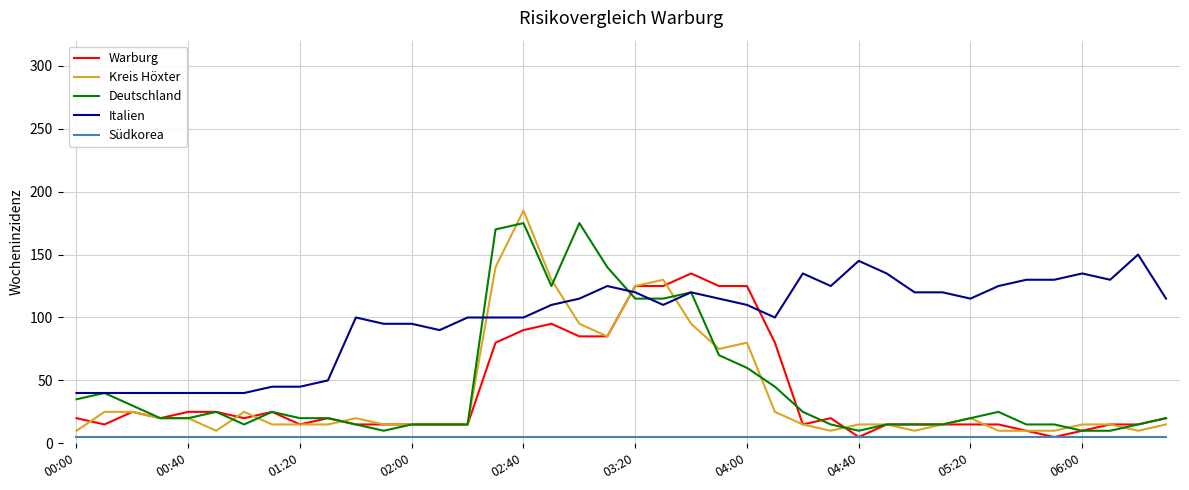

Which series has the largest total across all categories?

Italien